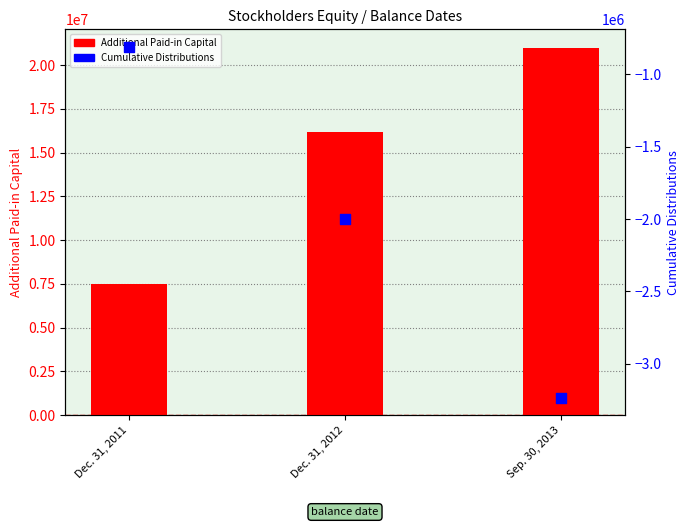

What are all the series names shown in the legend?

Additional Paid-in Capital, Cumulative Distributions